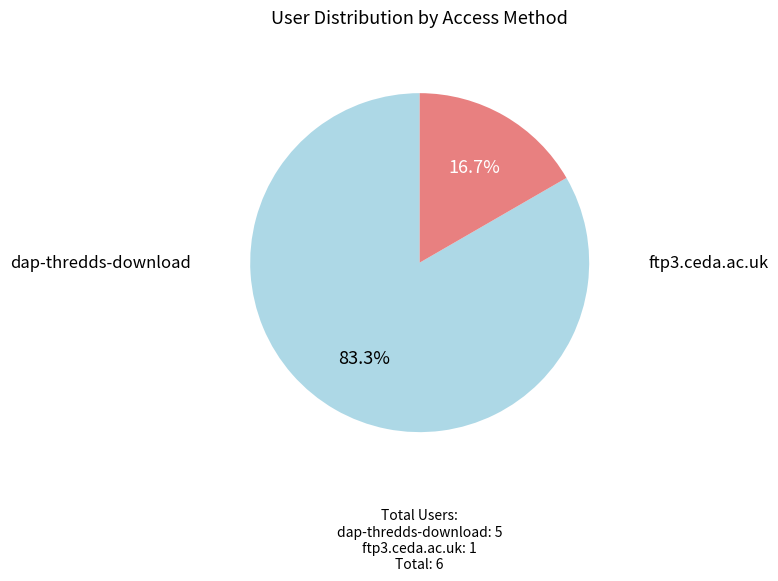

Is there any slice that represents more than half of the pie?

Yes